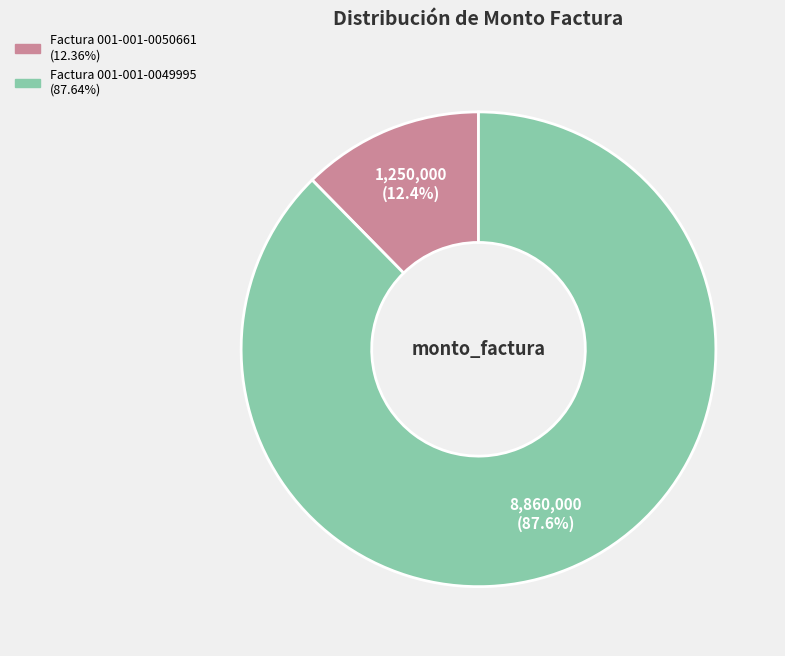

What percentage is the Factura 001-001-0050661 slice, to the nearest percent?

12%